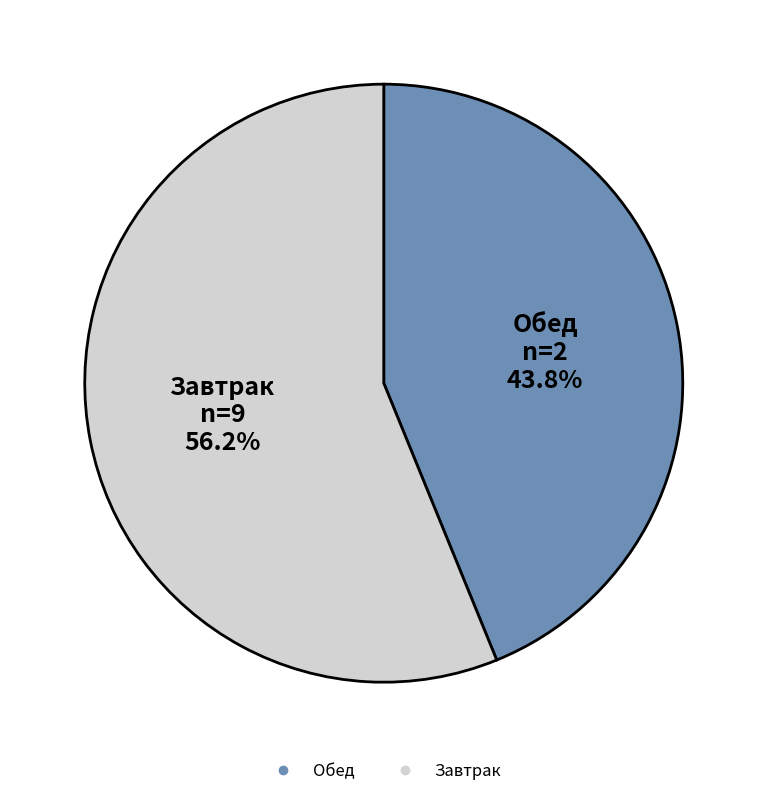

Does any single category account for the majority?

Yes